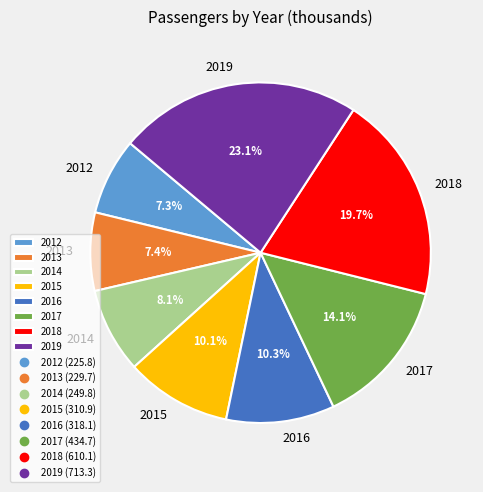

To the nearest percent, what percentage of the pie is 2014?

8%